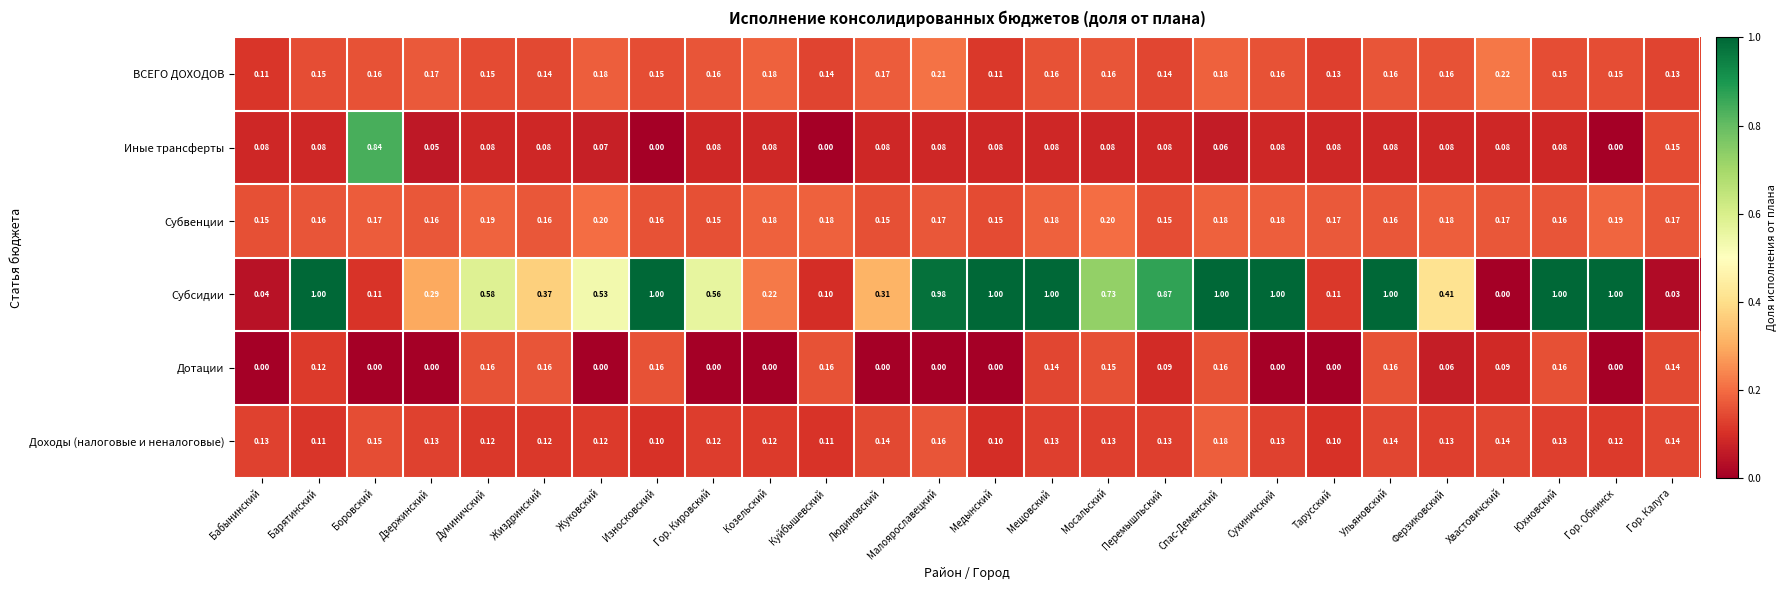

Rank the series by their maximum value, from lowest to highest.

Дотации, Доходы (налоговые и неналоговые), Субвенции, ВСЕГО ДОХОДОВ, Иные трансферты, Субсидии